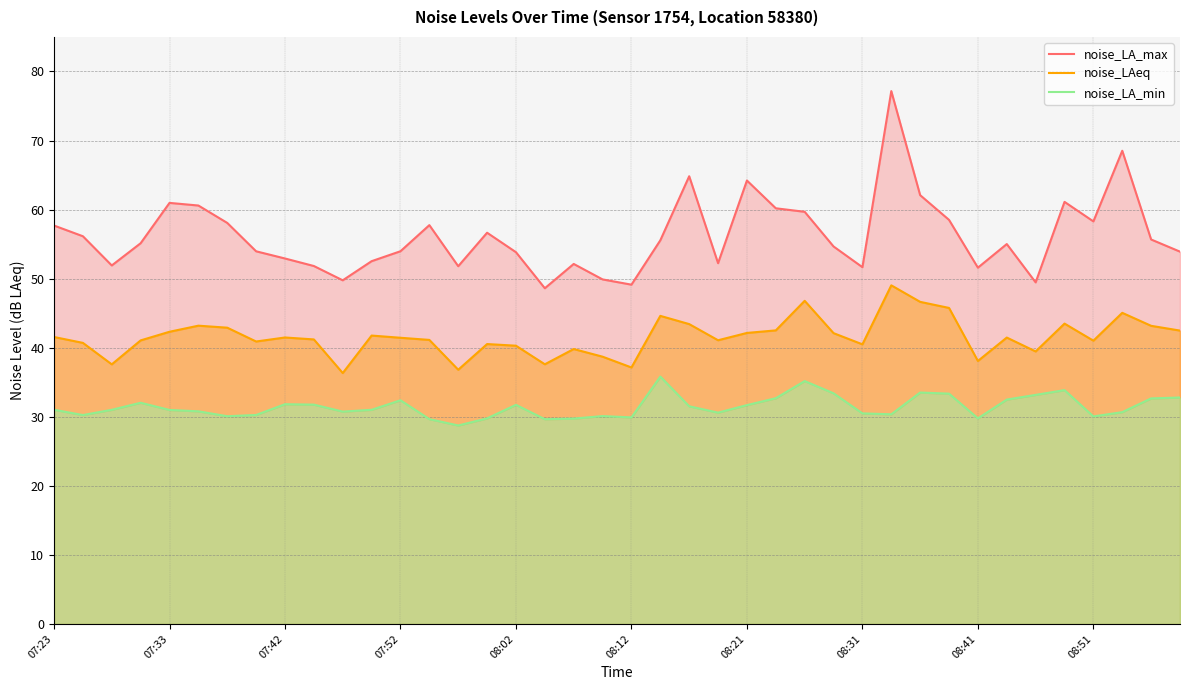

What is the sum of the noise_LA_min values at 12 and 25?

65.1